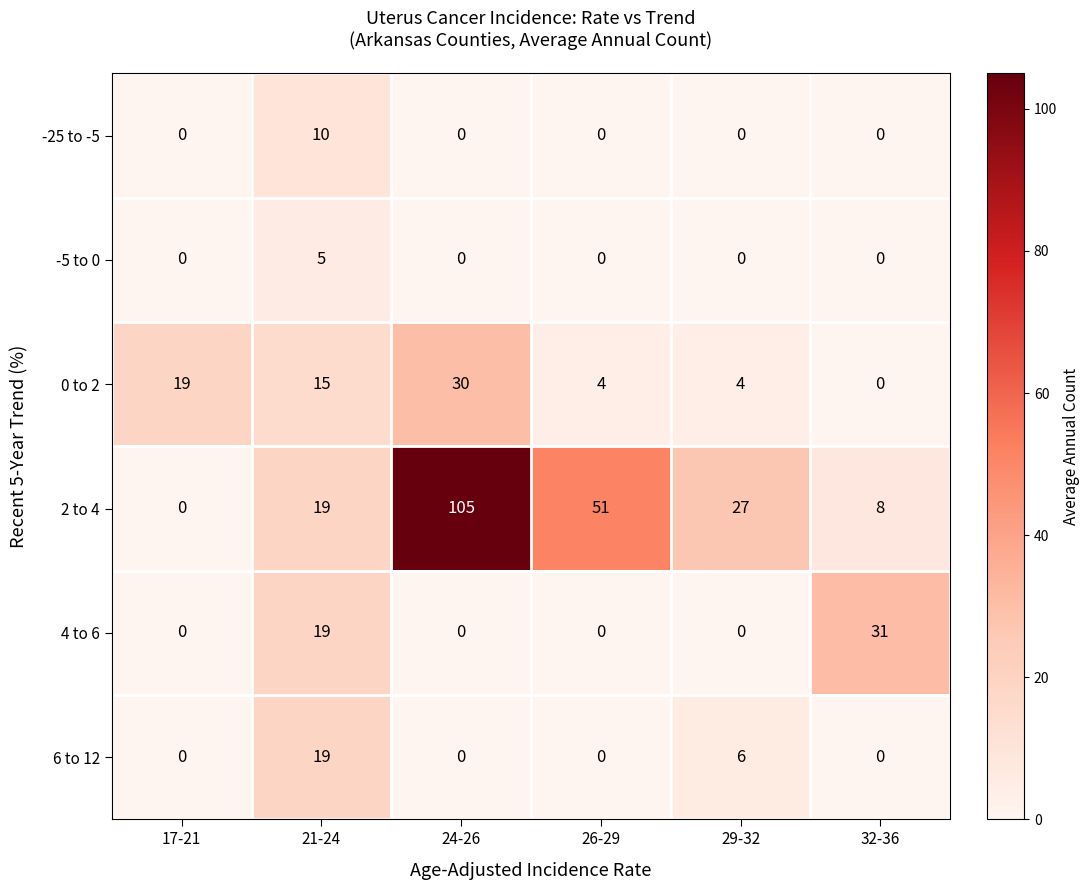

The 0 to 2 series shows 28 at 17-21. True or false?

False